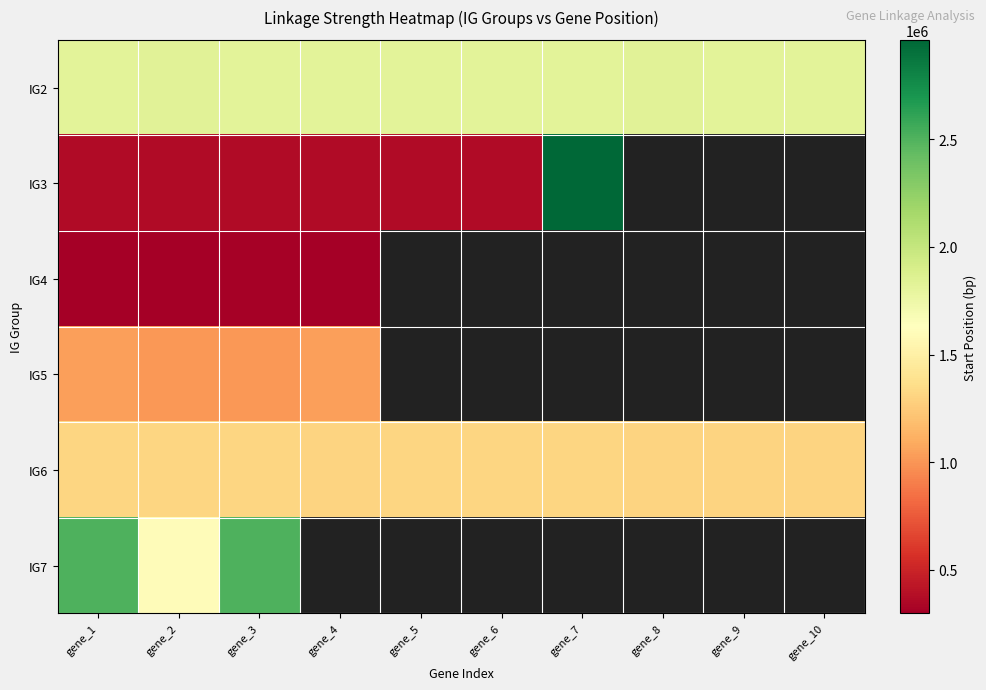

List the series in order of their peak value, lowest first.

IG4, IG5, IG6, IG2, IG7, IG3